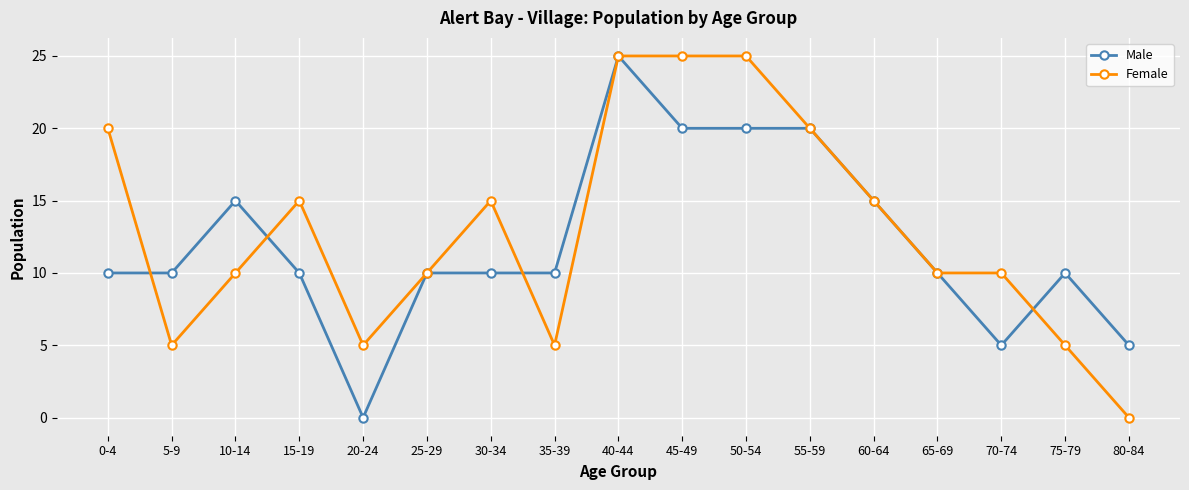

Which series changed the most between 0-4 and 25-29?

Female